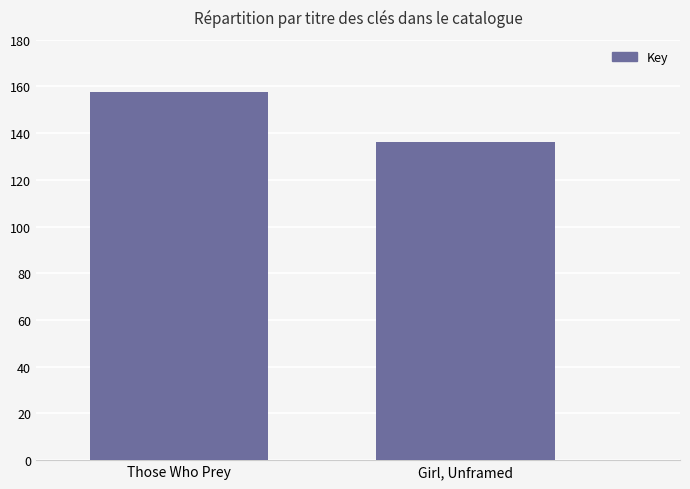

What is the sum of all values?

293997628